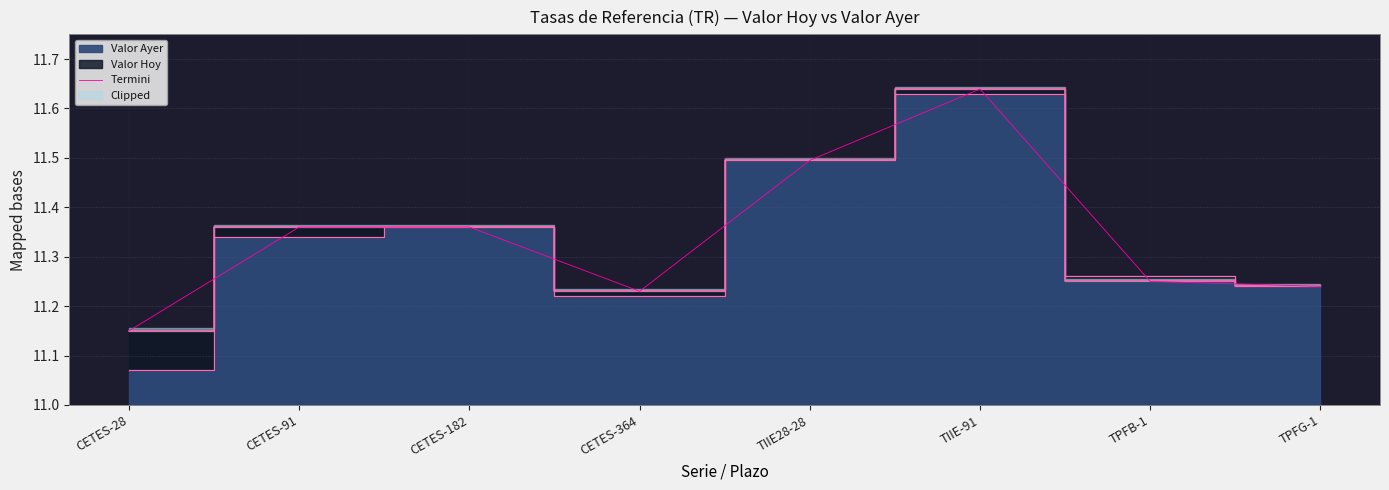

Rank the categories by value from highest to lowest.

TIIE-91, TIIE28-28, CETES-91, CETES-182, TPFB-1, TPFG-1, CETES-364, CETES-28